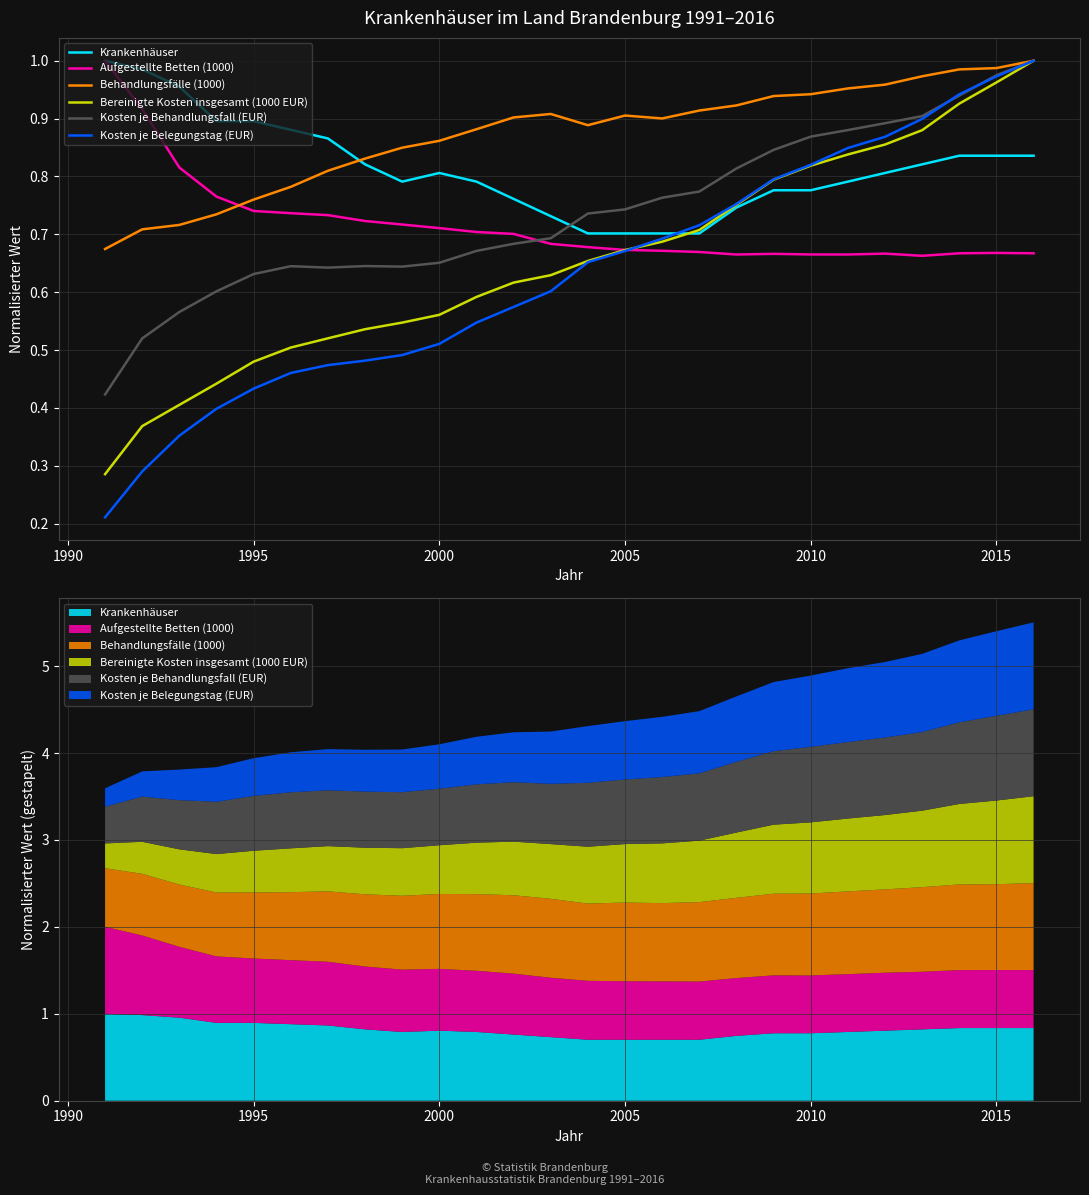

Does the chart have visible grid lines?

Yes